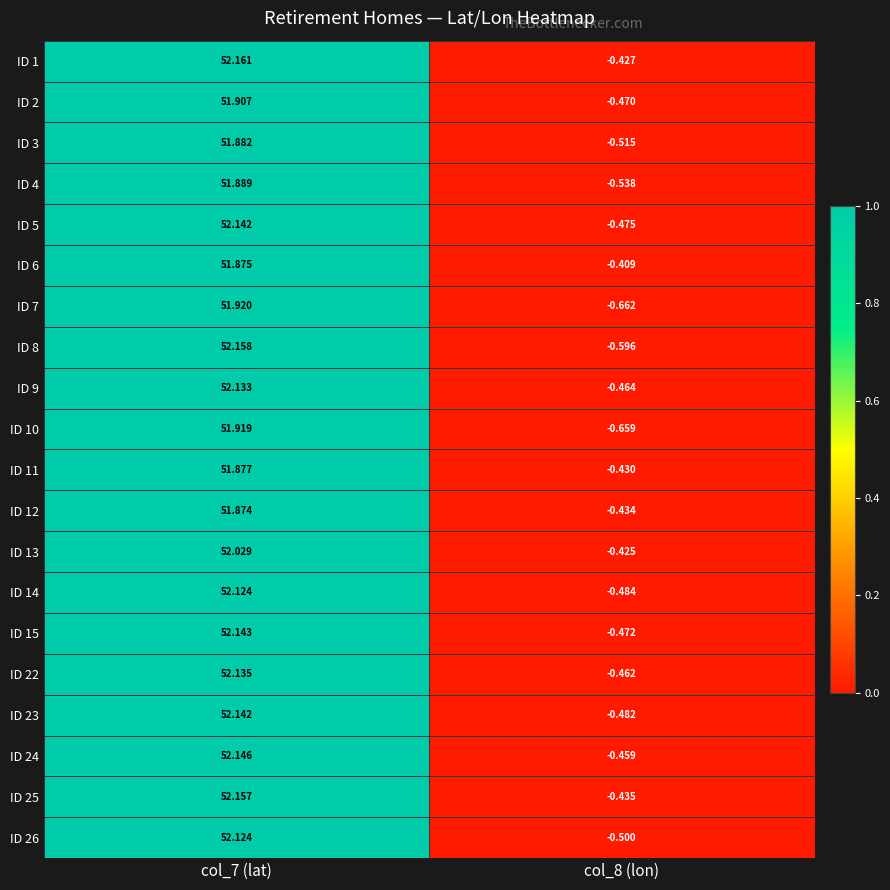

Is the value of ID 25 at col_7 (lat) greater than the value of ID 24 at col_7 (lat)?

Yes